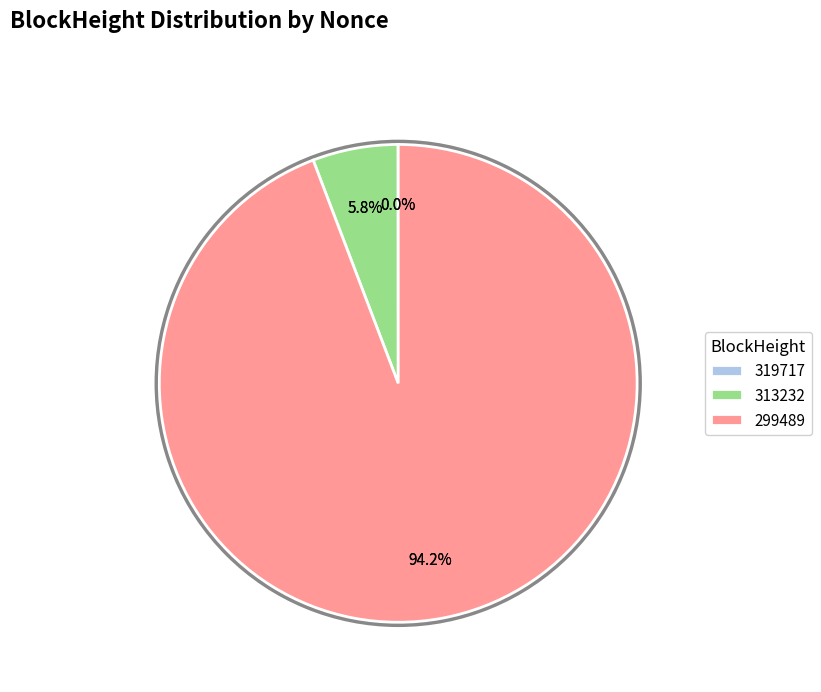

How many slices are in this pie chart?

4